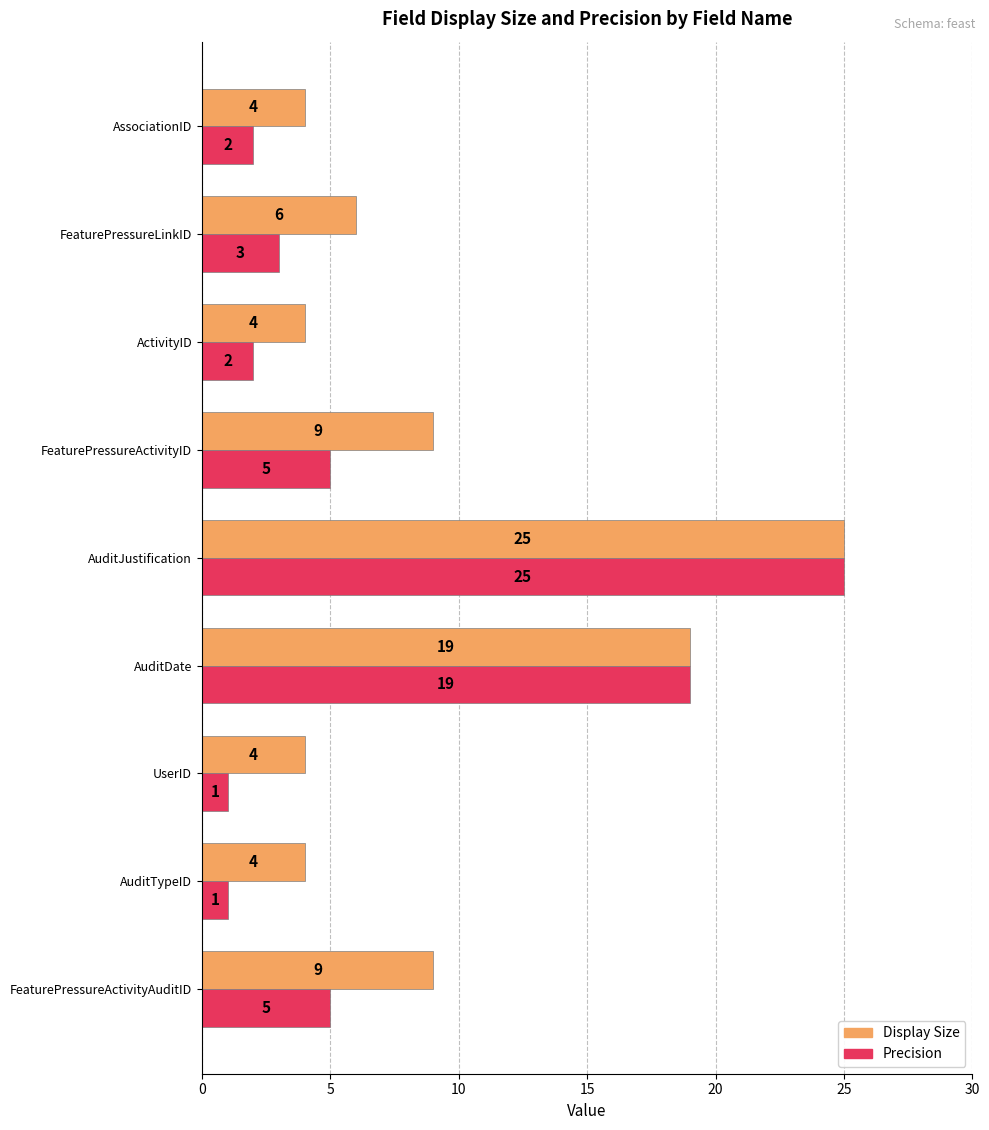

Which series has the largest range (max minus min)?

Precision